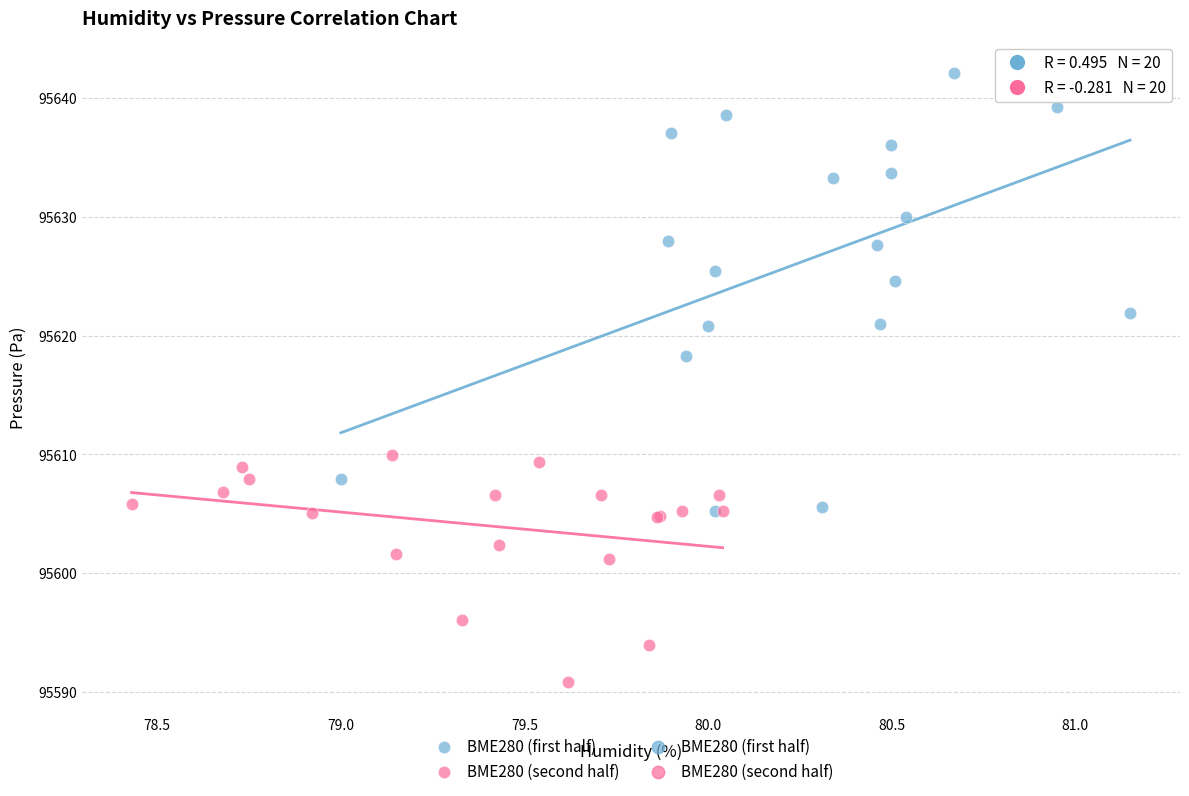

Which series contains the highest Y value?

BME280 (first half)